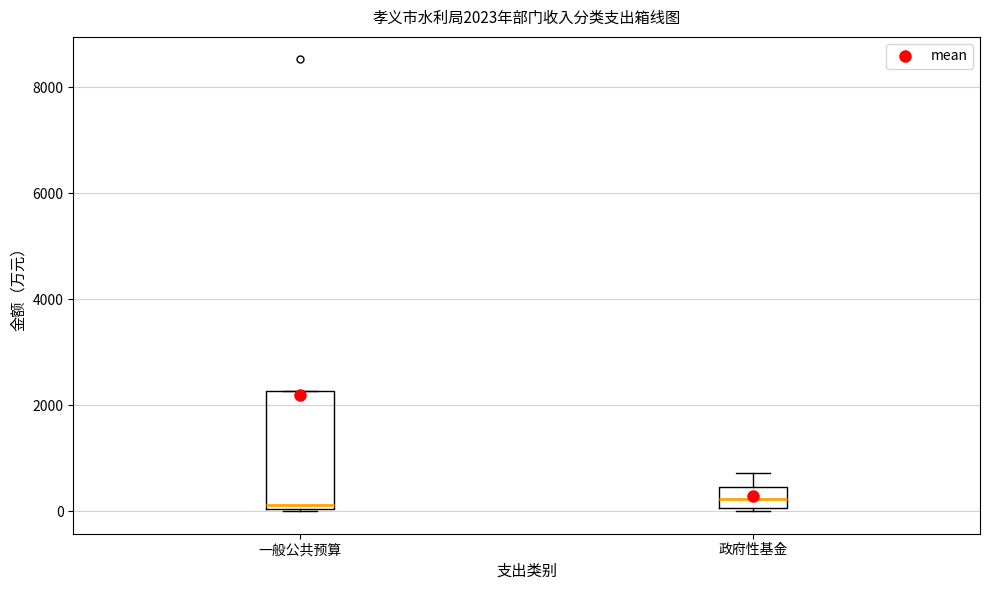

Which box is the tallest, from its lower edge to its upper edge?

一般公共预算